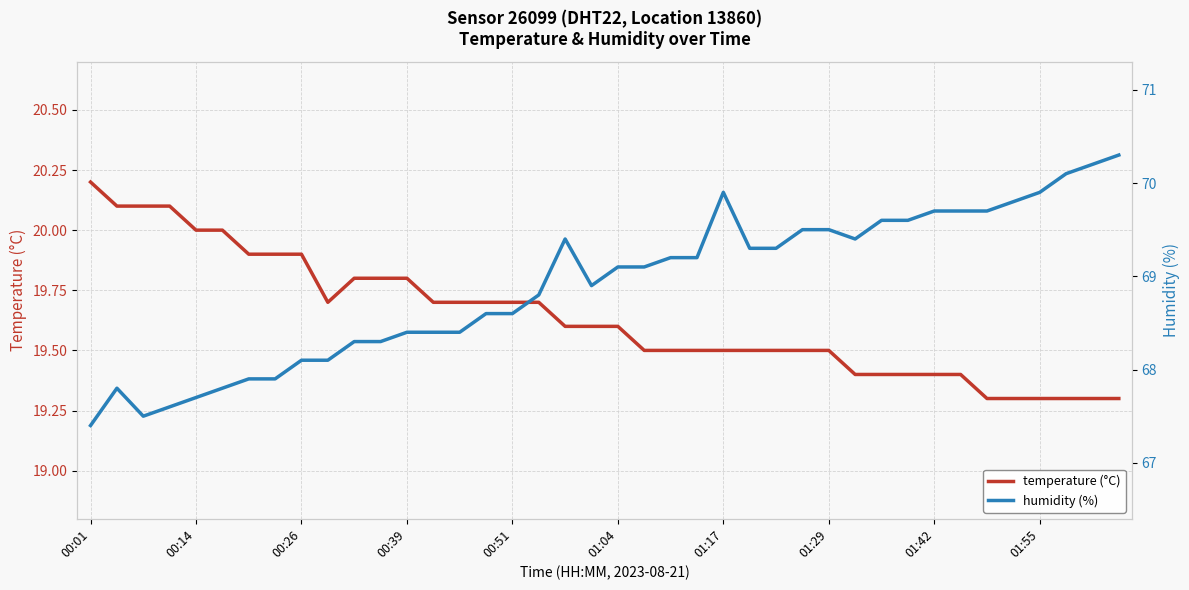

Read the temperature (°C) value at 31.

19.4